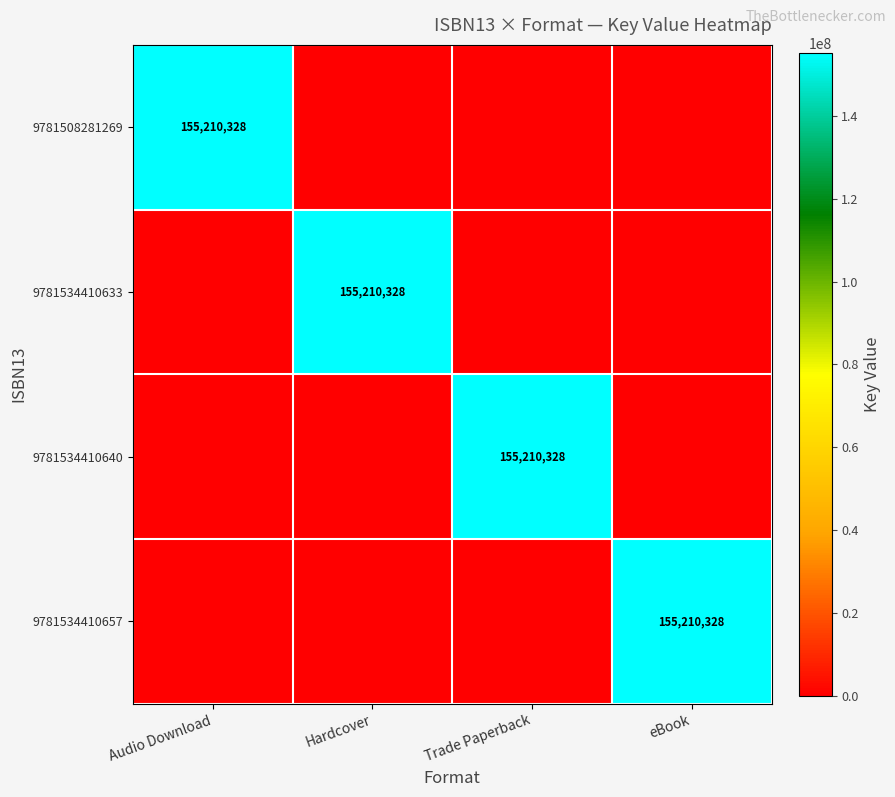

Is it true that 9781534410633 equals 155210328 at Hardcover?

True